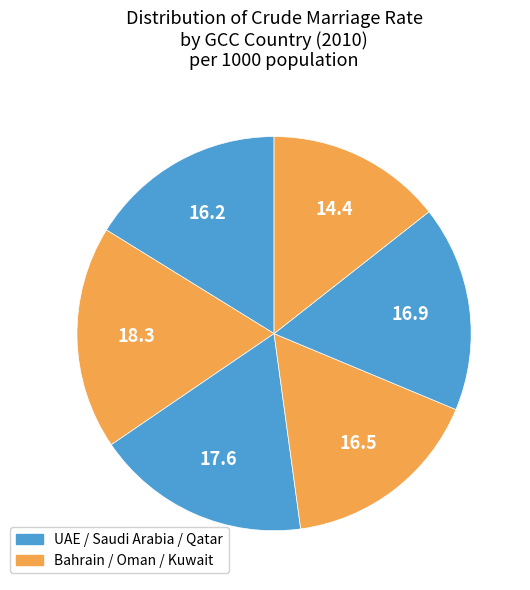

To the nearest percent, what percentage of the pie is الإمارات?

16%